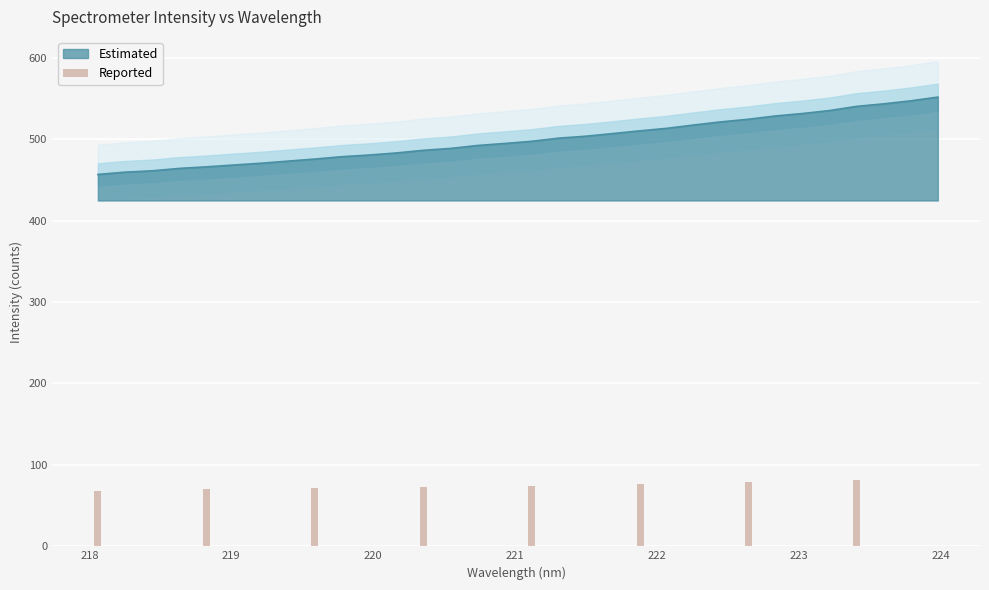

What is the highest value of the Estimated series?

551.8